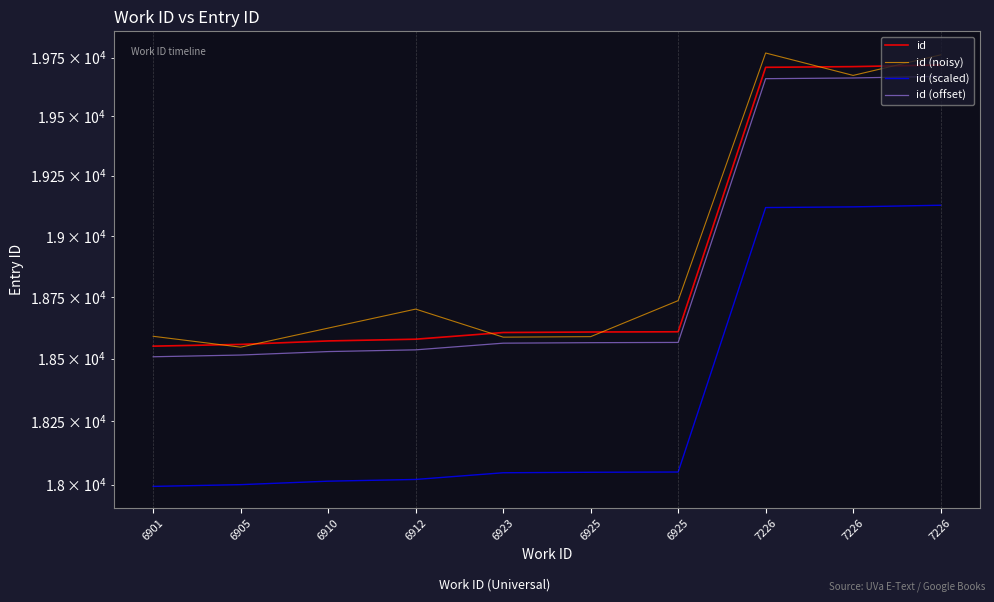

Does the chart have visible grid lines?

No